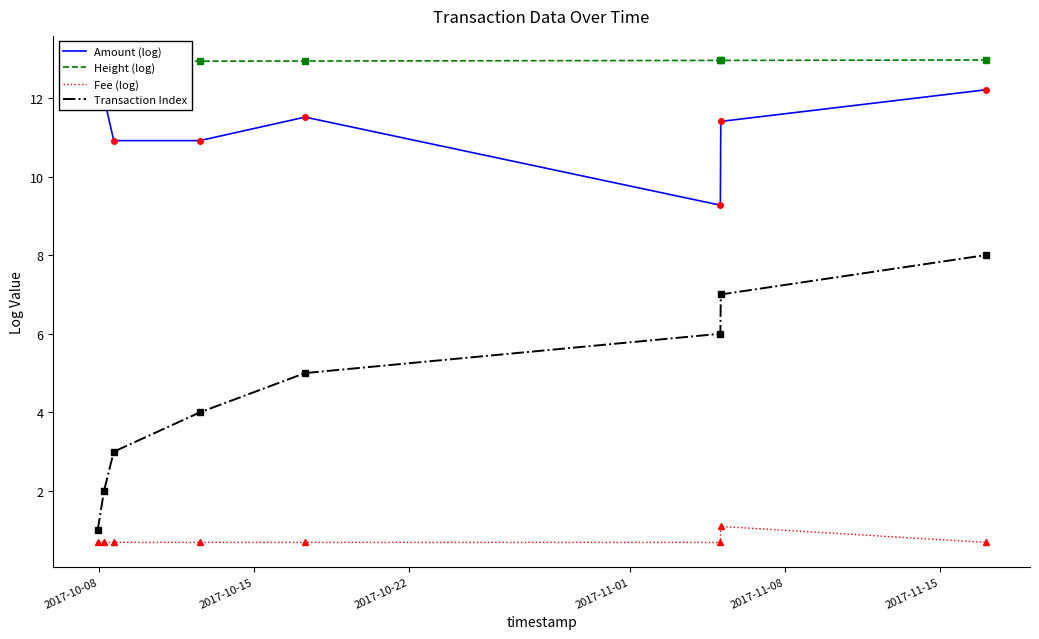

List the series in order of their peak value, highest first.

Height (log), Amount (log), Transaction Index, Fee (log)